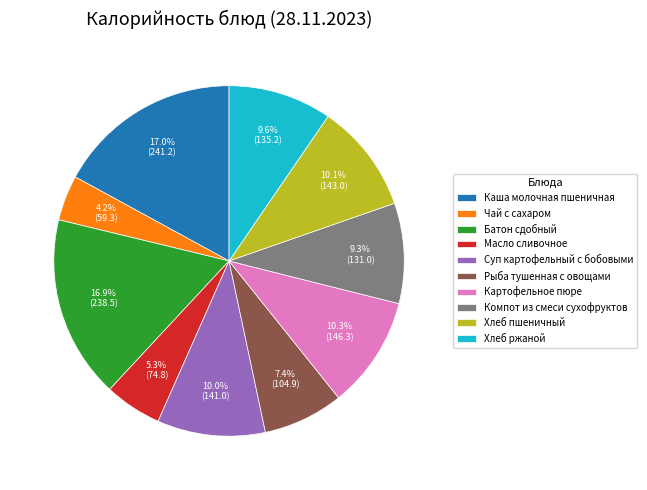

How many segments does this pie chart have?

10